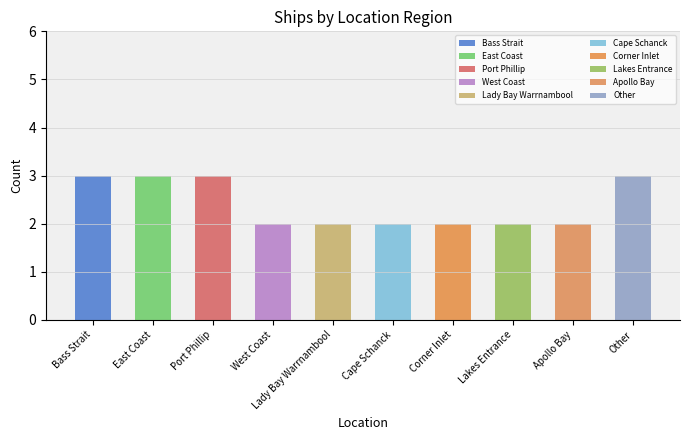

Are the bars horizontal?

No